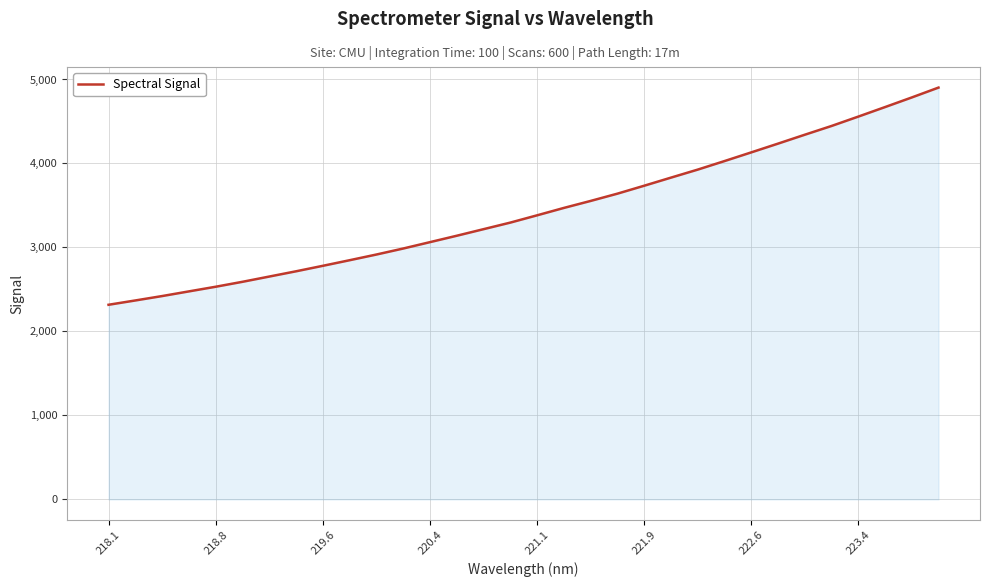

What is the greatest value displayed?

4903.4